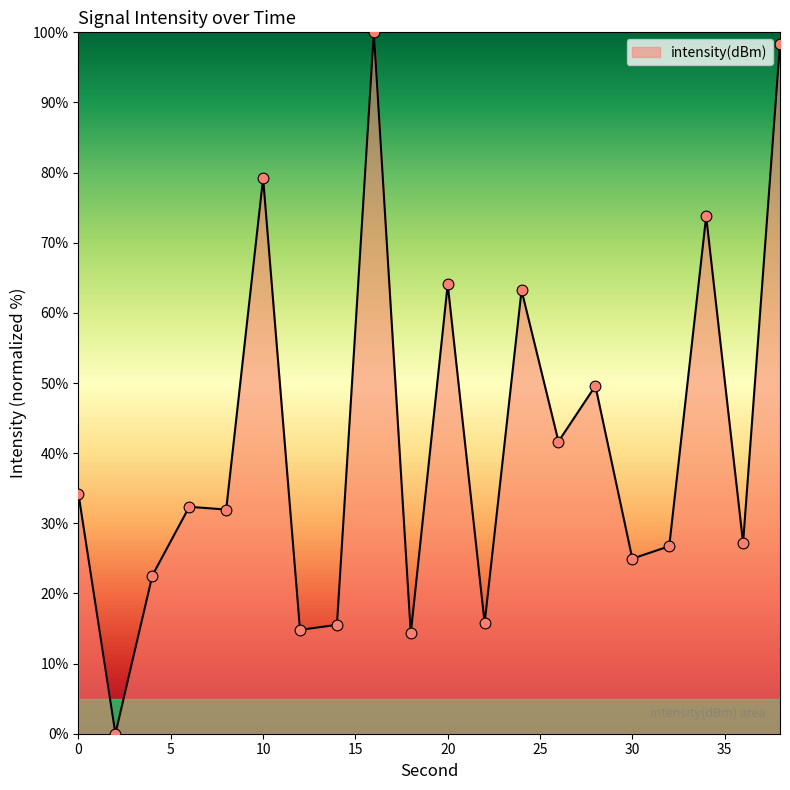

What is the difference between the maximum and minimum values?

100.0